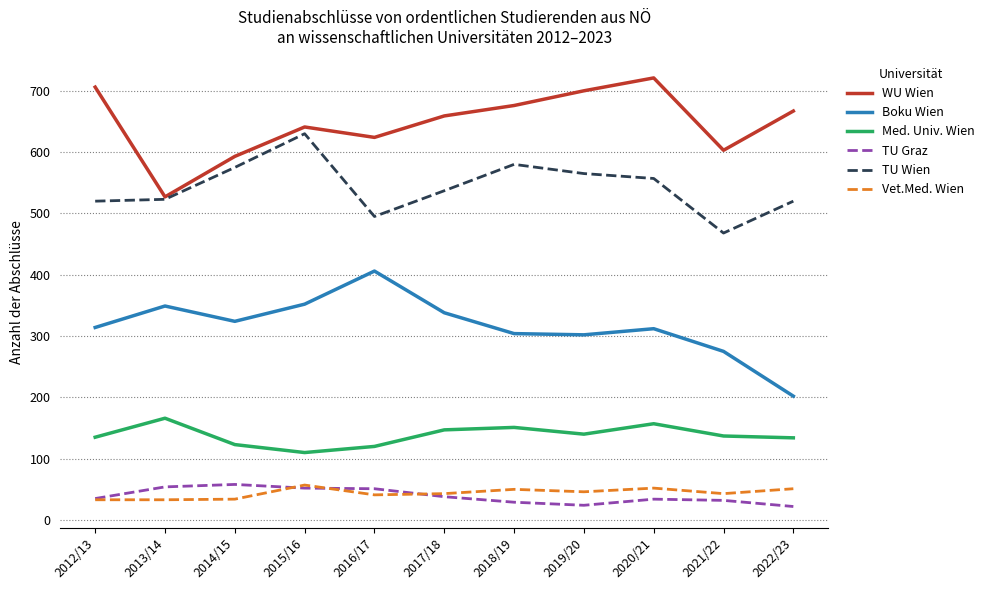

What is the highest value of the TU Wien series?

630